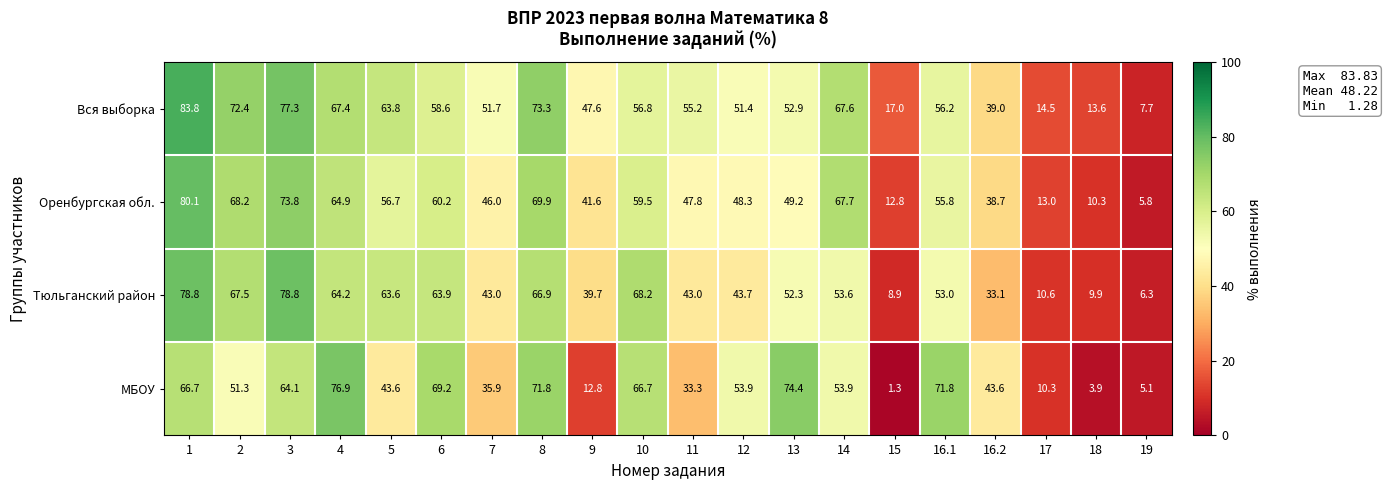

What is the approximate value of Тюльганский район at 18?

9.9